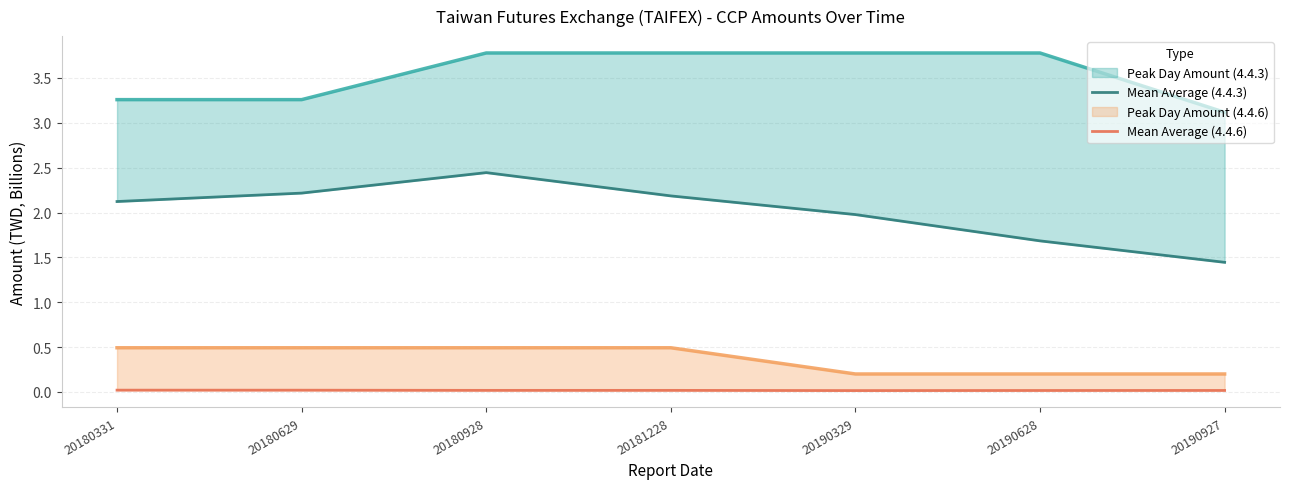

How many values in the Mean Average (4.4.3) series exceed 2?

4